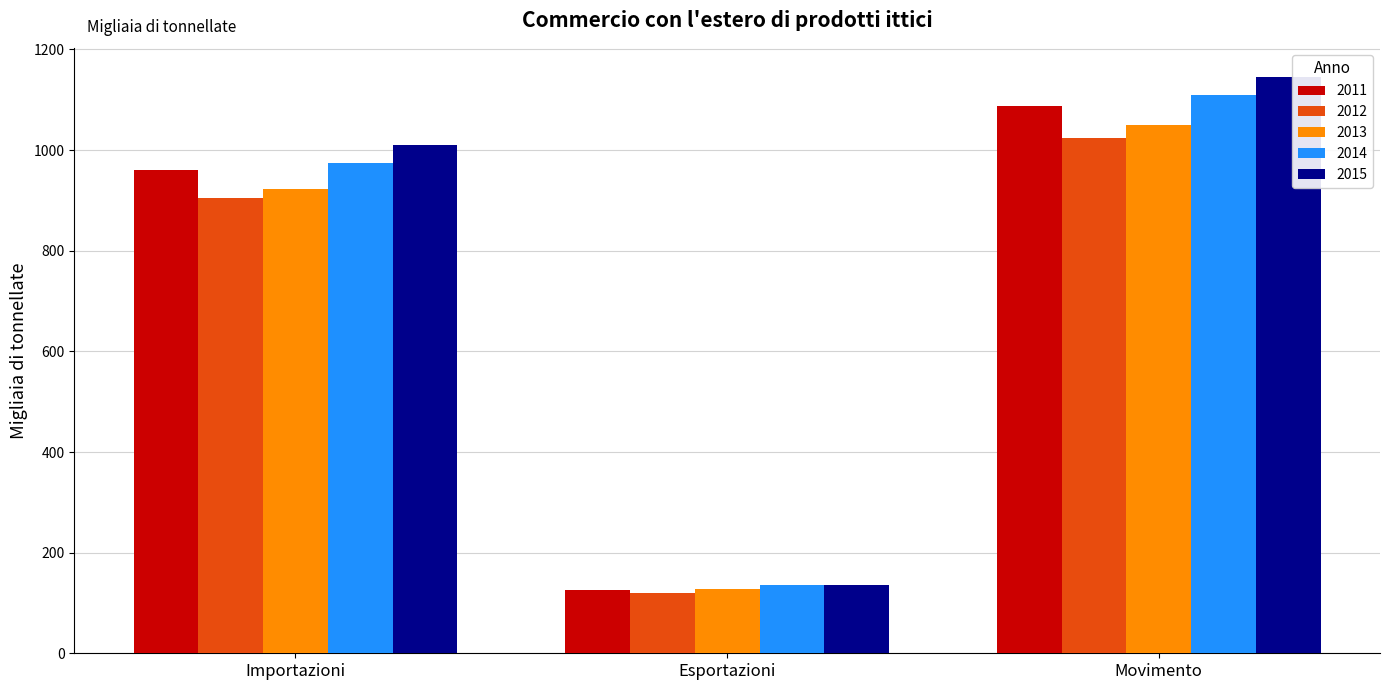

What position from the left is Movimento?

3